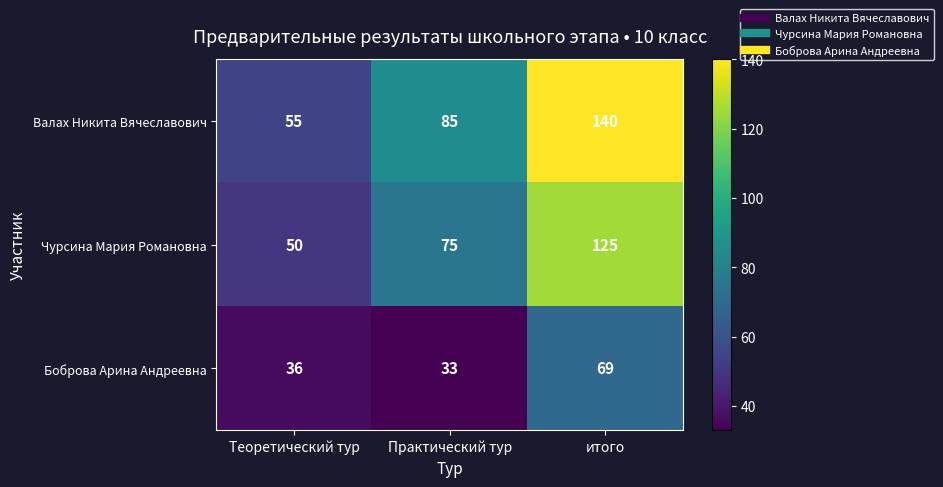

What is the total value across all series at Практический тур?

193